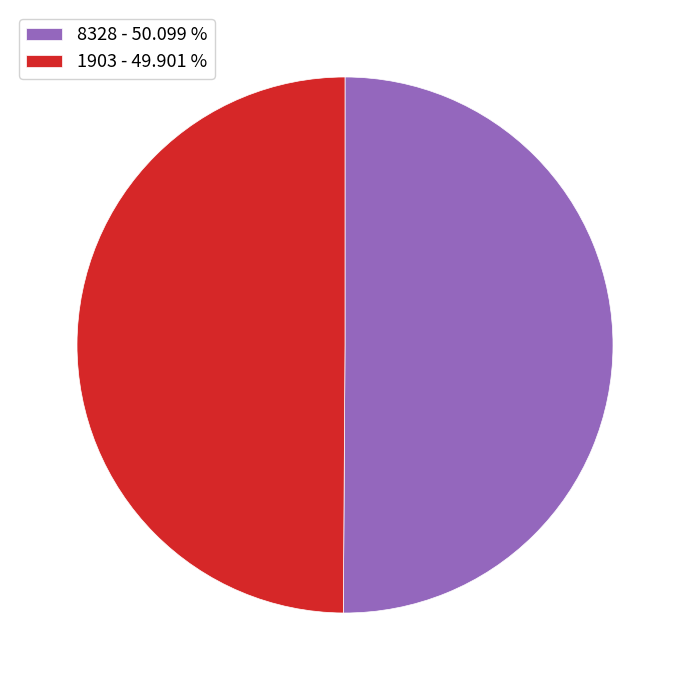

True or false: 8328 accounts for 37% of the total.

False